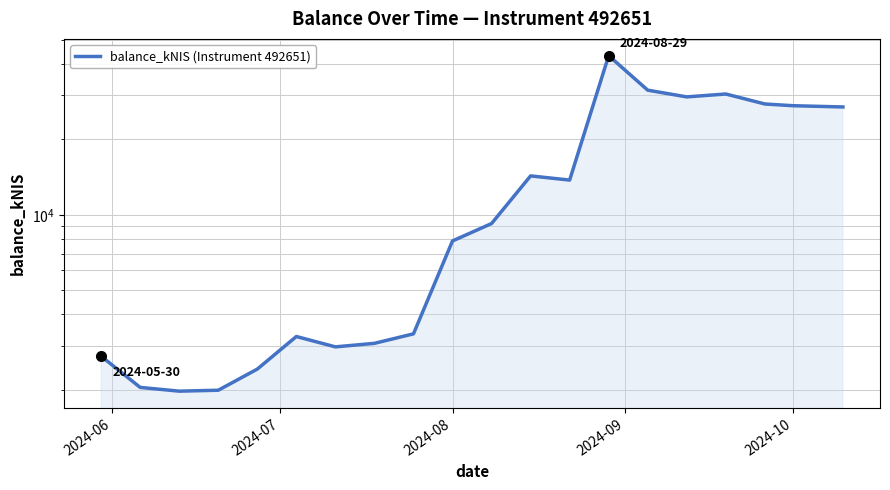

Reading left to right, extract all data points from this chart.

2722.2	2043.4	1974.2	1991.0	2418.8	3263.6	2966.9	3065.0	3344.4	7862.5	9225.0	14300.4	13761.0	43221.7	31465.8	29580.0	30375.5	27712.0	27277.5	26962.6